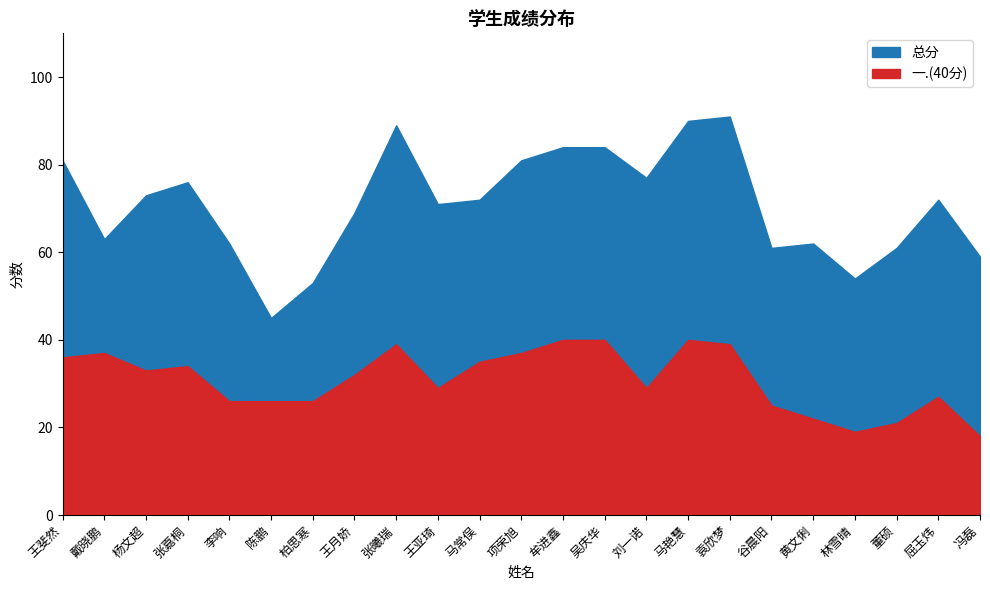

At 马常俣, list the series in order from largest to smallest.

总分, 一.(40分)